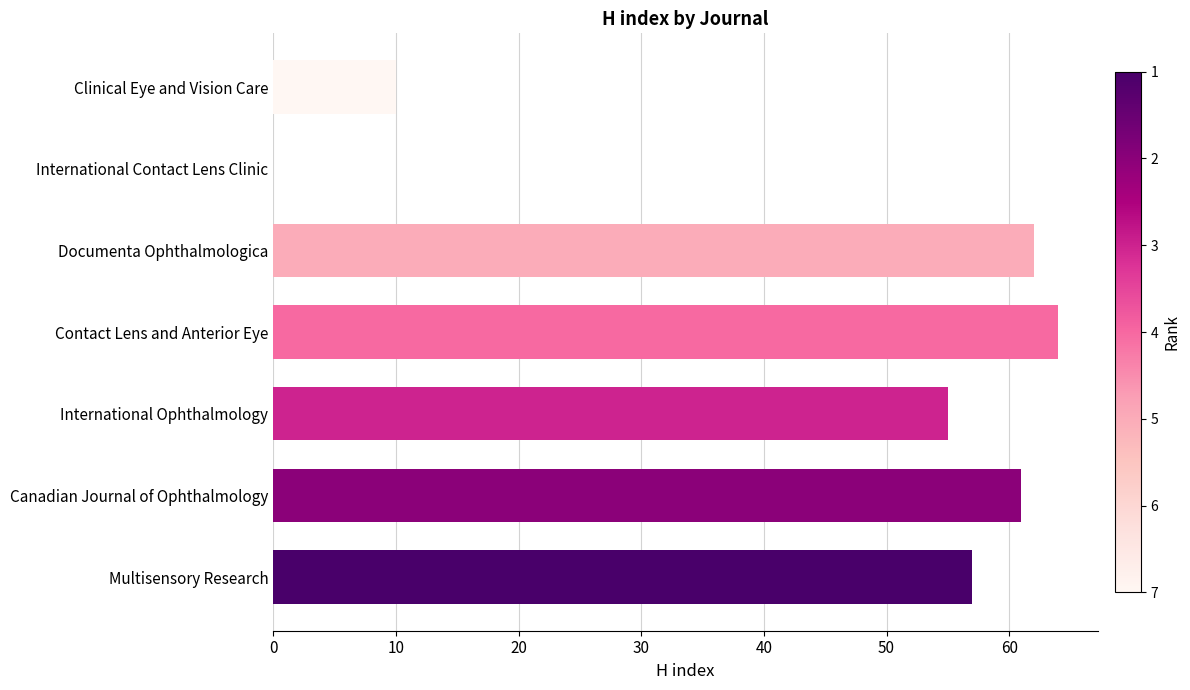

At which category does the chart reach its peak across all series?

Contact Lens and Anterior Eye